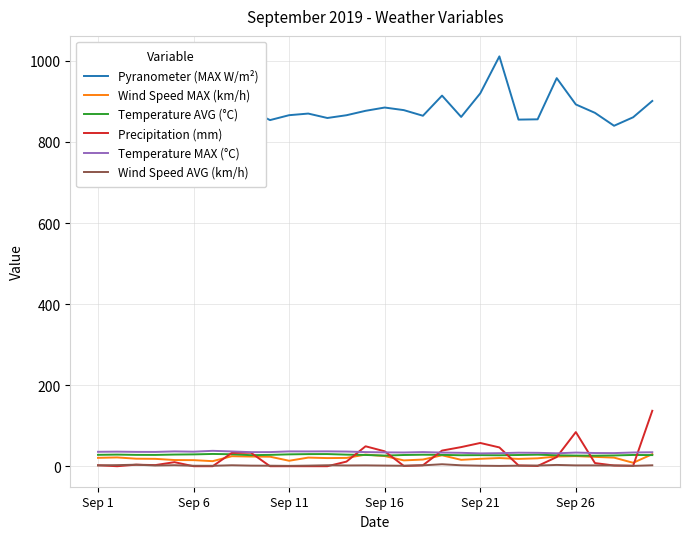

True or false: Pyranometer (MAX W/m²) and Temperature AVG (°C) intersect in this chart.

False